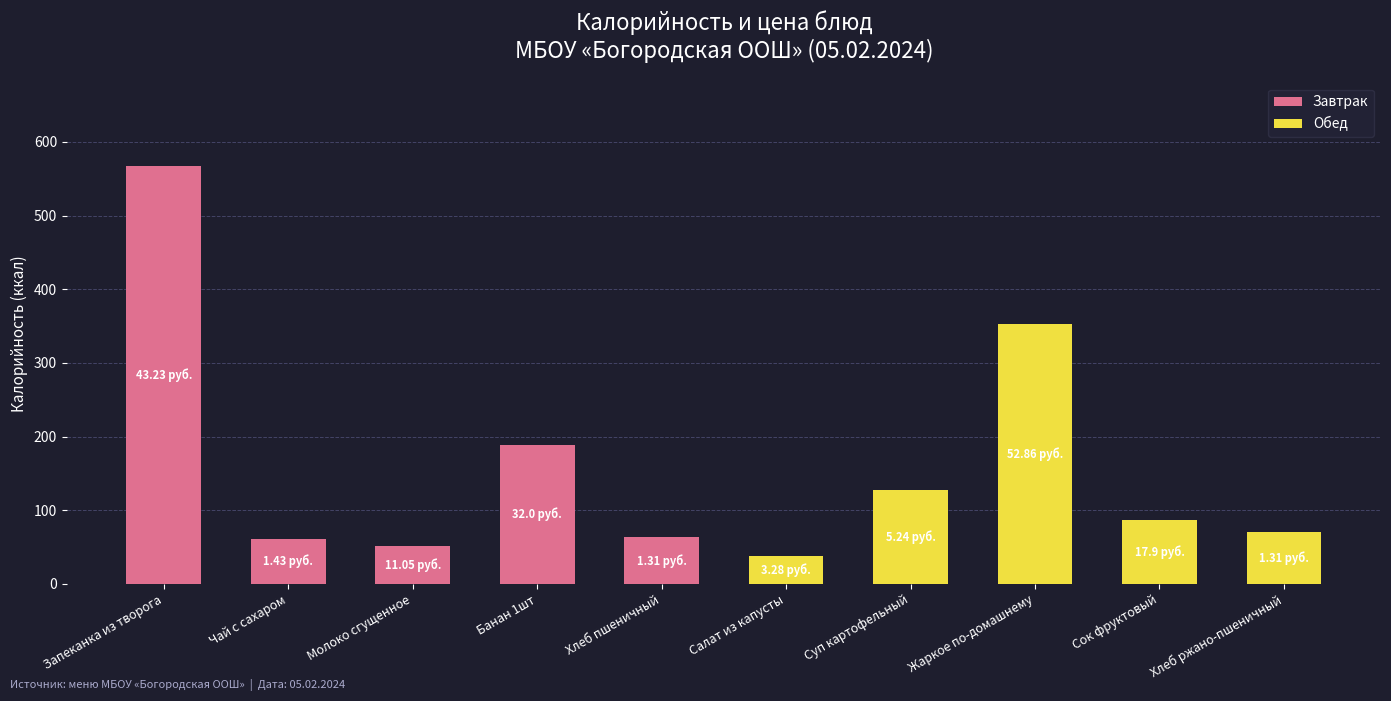

Is it true that the value at Суп картофельный is 173?

False